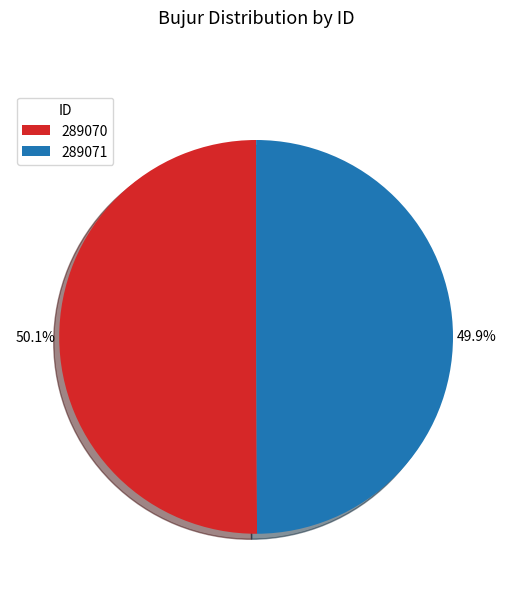

Is the sum of 289070 and 289071 greater than half?

Yes